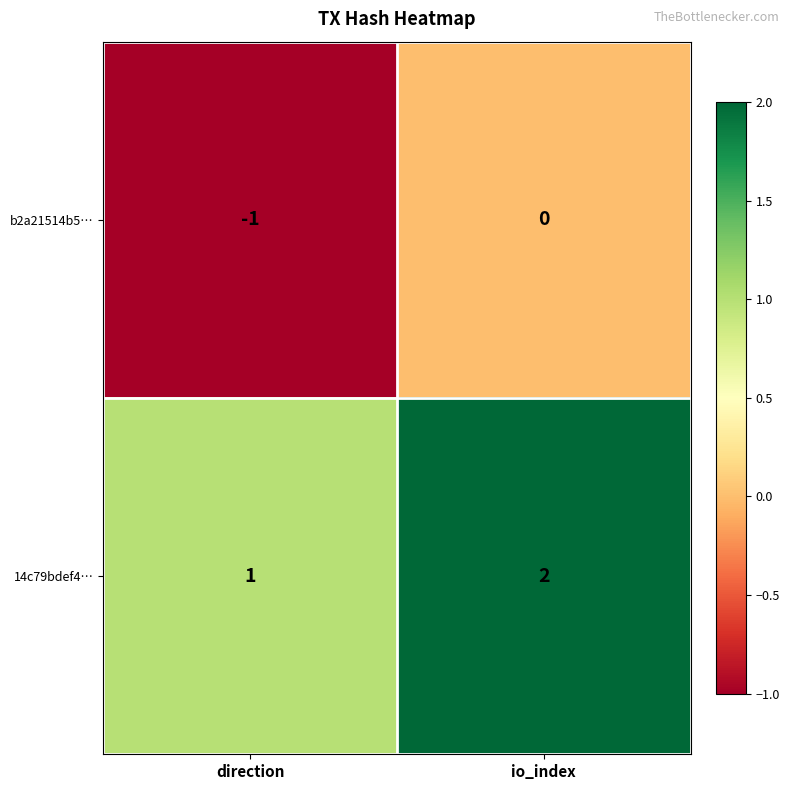

The 14c79bdef4… series shows 2 at io_index. True or false?

True